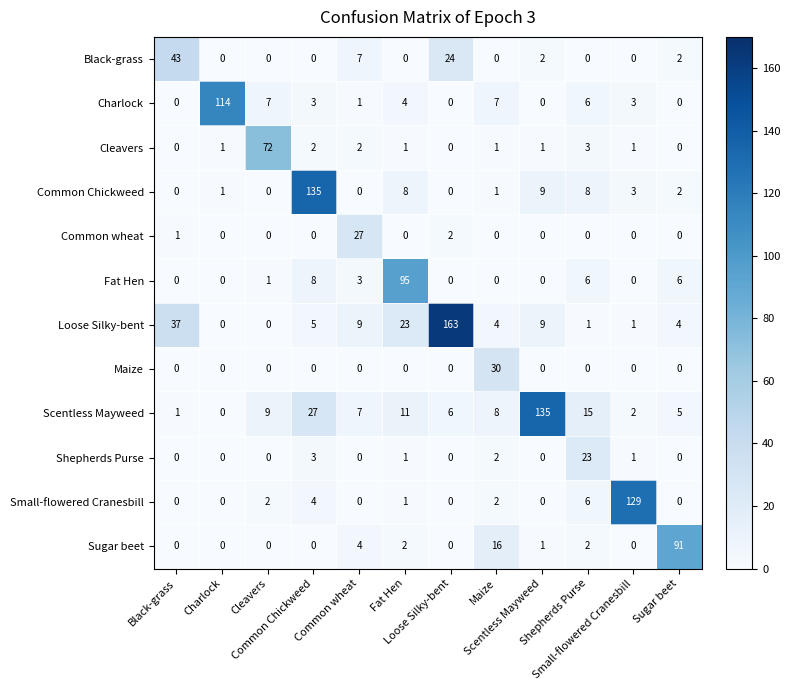

What is the greatest value displayed?

163